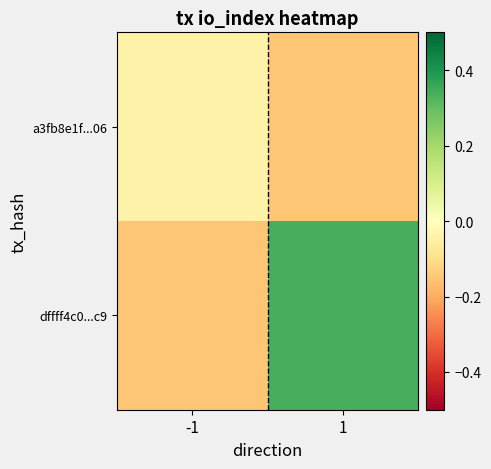

Reading right to left, extract all data points from this chart.

a3fb8e1f...06: 1=-0.1	-1=-0.0
dffff4c0...c9: 1=0.3	-1=-0.1